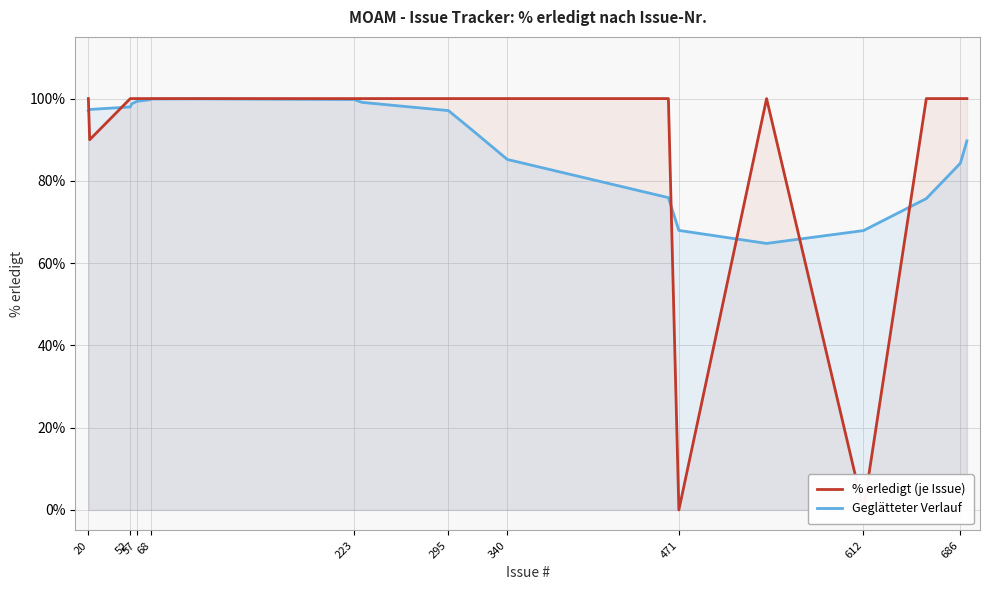

What is the maximum value for Geglätteter Verlauf?

99.9